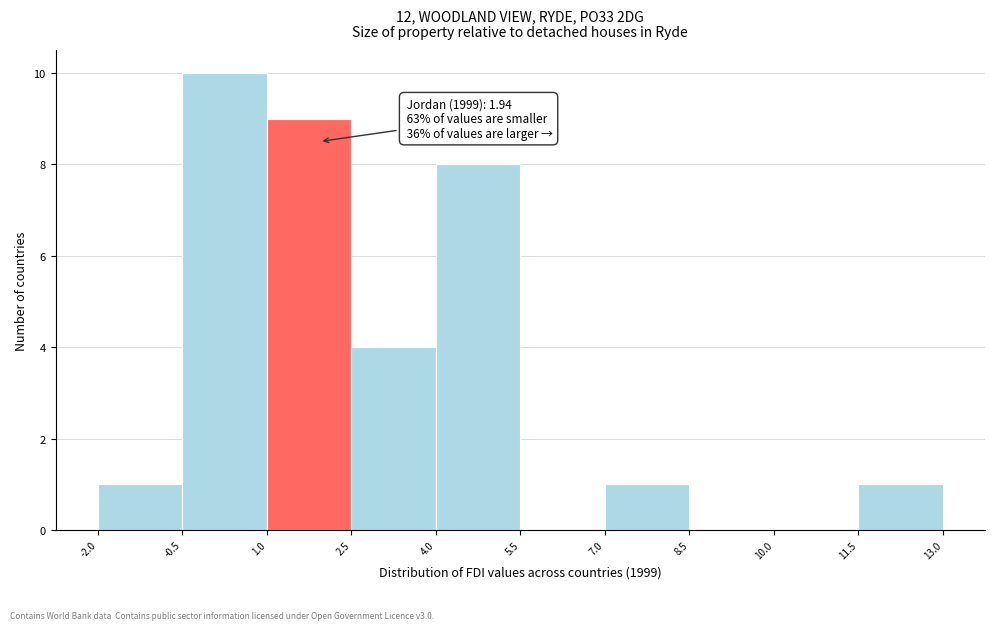

Over which range of the x-axis is the bar tallest?

-0.5 to 1.0